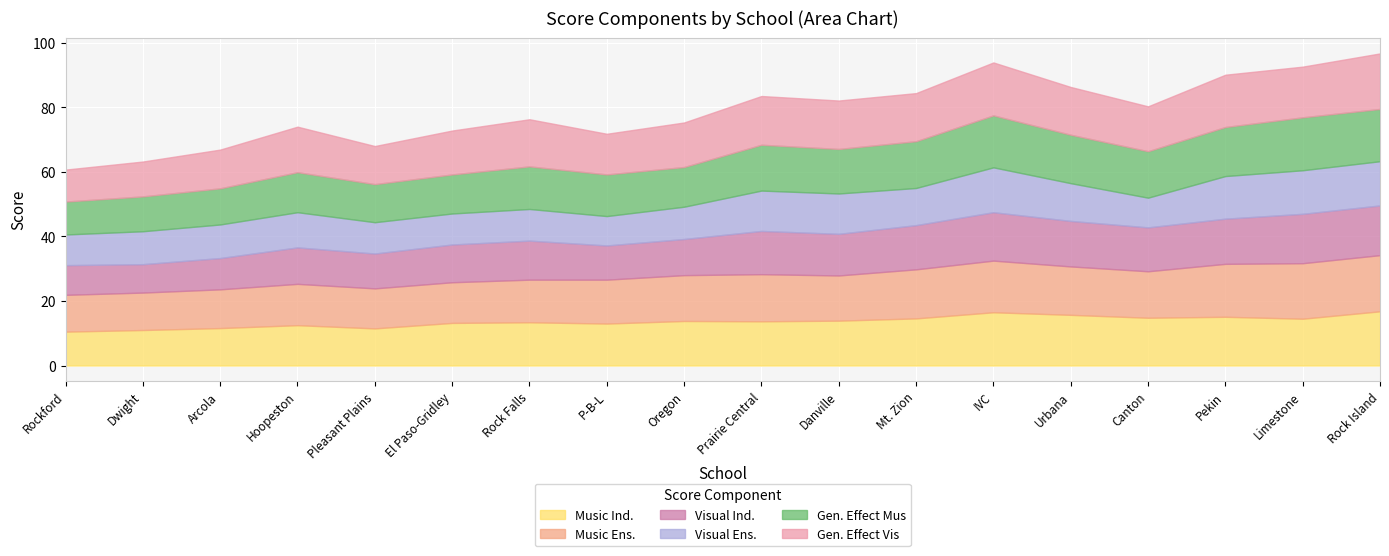

How many interior local valleys does the Gen. Effect Mus series have?

4